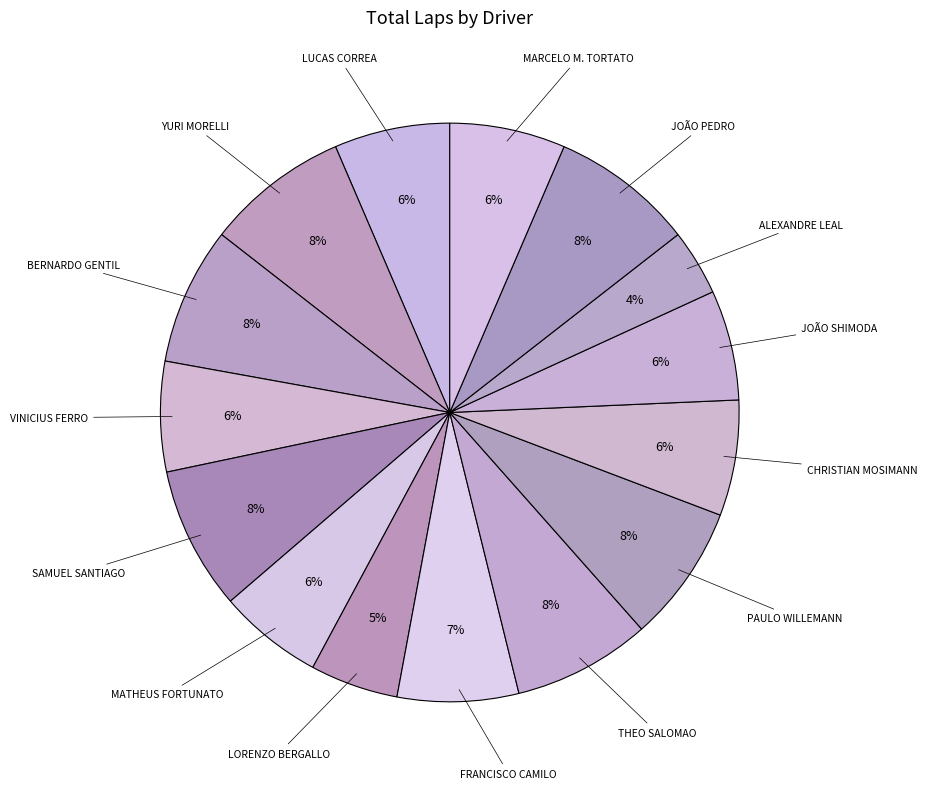

How many slices are in this pie chart?

15